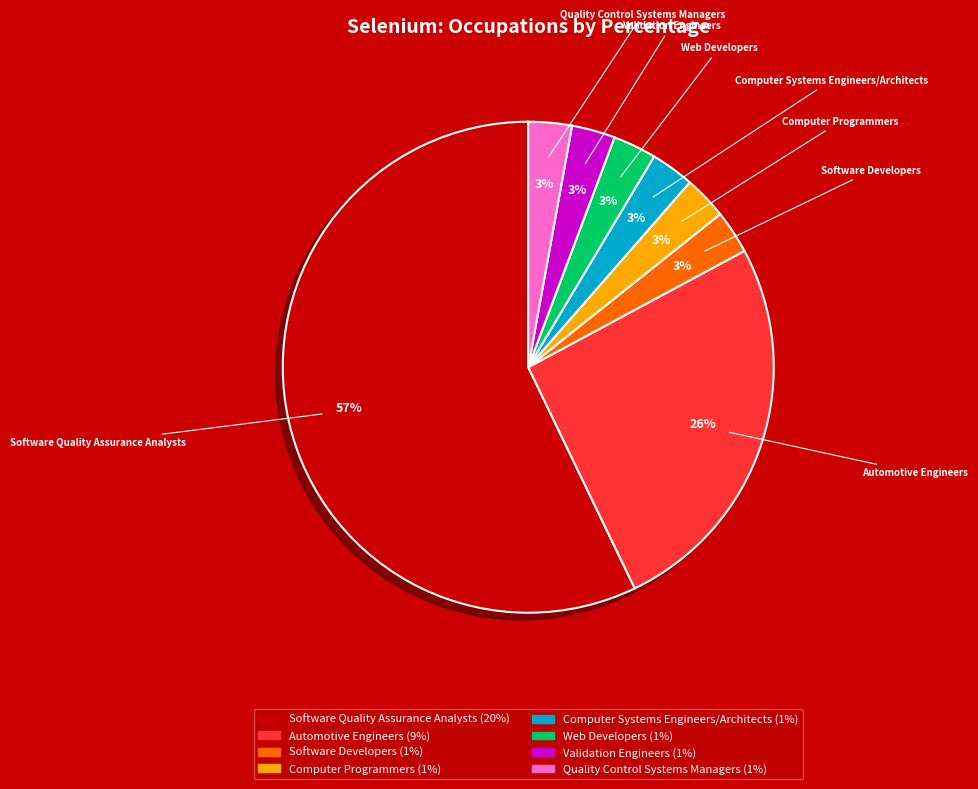

Which slice is the largest?

Software Quality Assurance Analysts